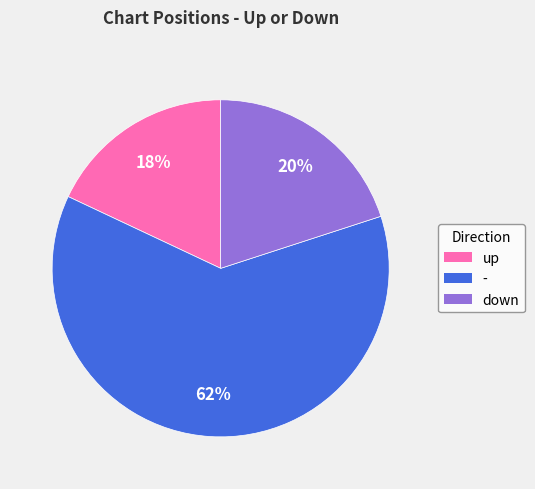

What is the largest slice in the pie chart?

-